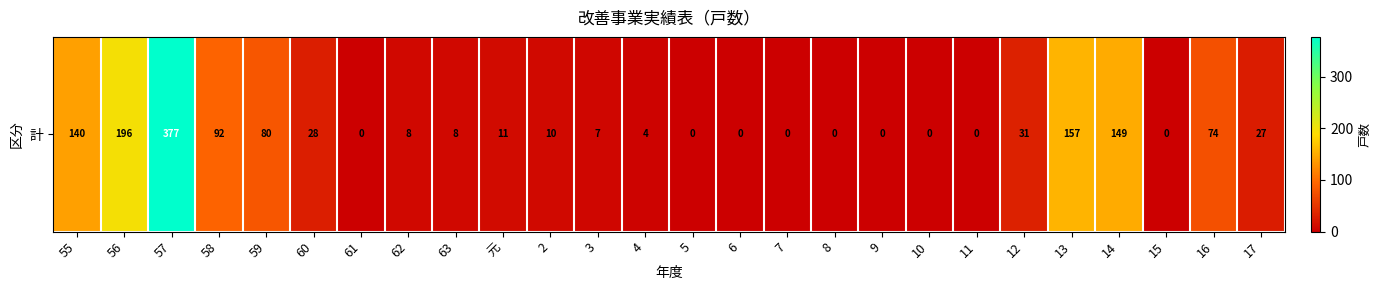

List the labels in order of value, smallest first.

61, 5, 6, 7, 8, 9, 10, 11, 15, 4, 3, 62, 63, 2, 元, 17, 60, 12, 16, 59, 58, 55, 14, 13, 56, 57